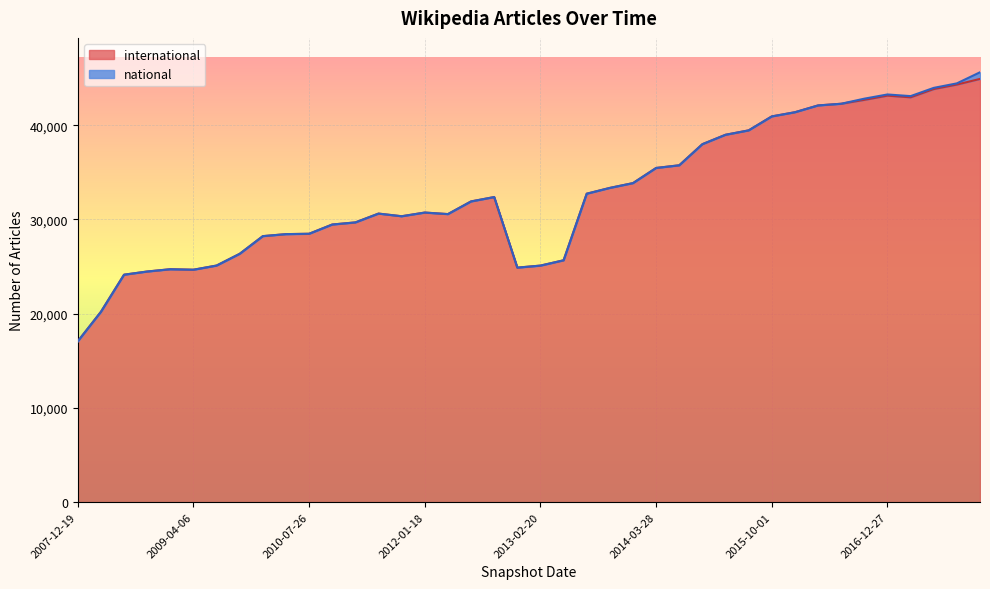

What is the value of the 11th point from the left?

28481